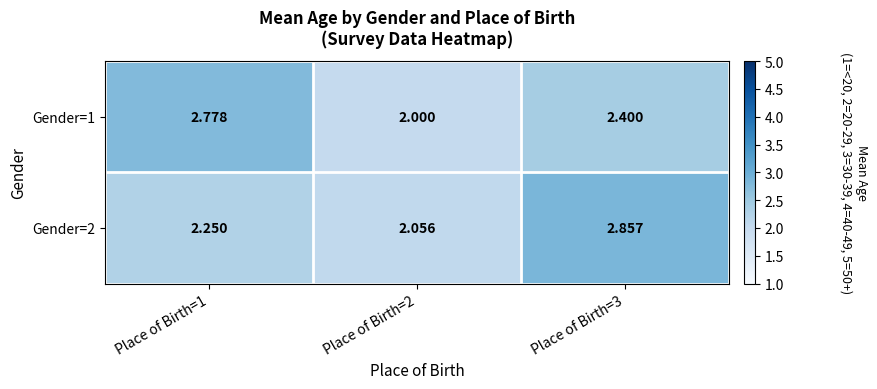

How many data points does each series have?

3